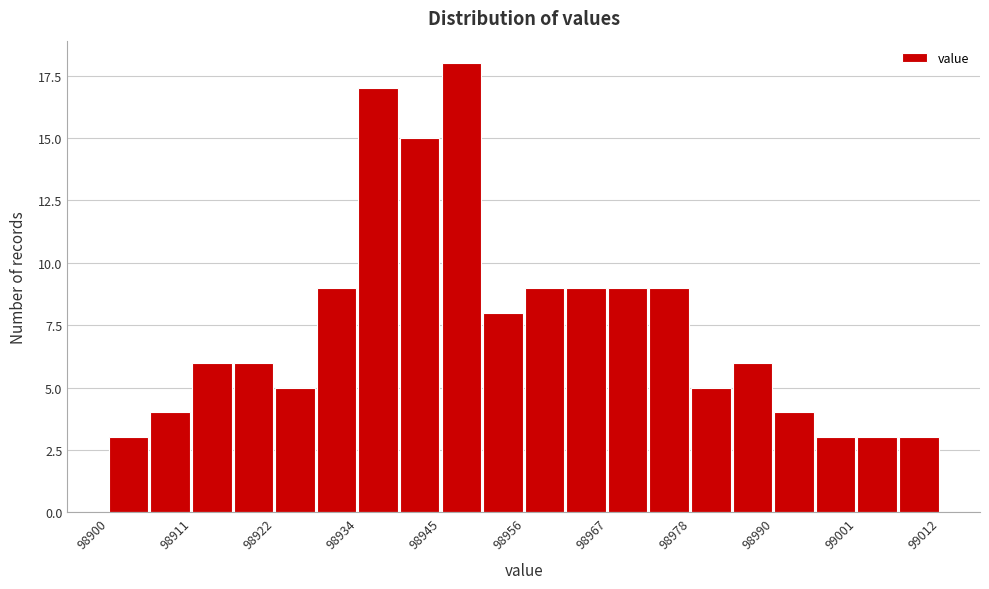

Around what value on the x-axis is the tallest bar? Give the approximate position of its centre, as read against the axis.

98948